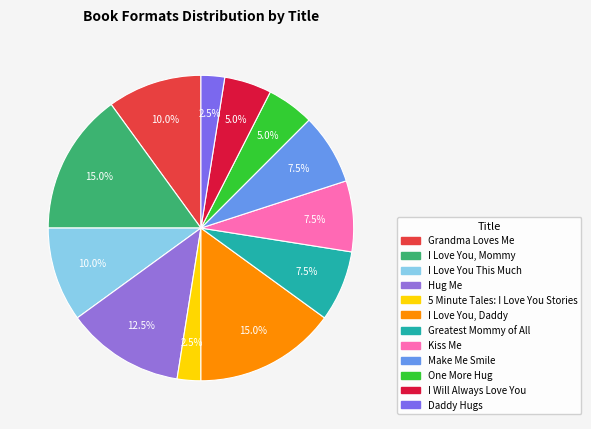

The I Love You, Mommy slice represents 15% of the pie. True or false?

True